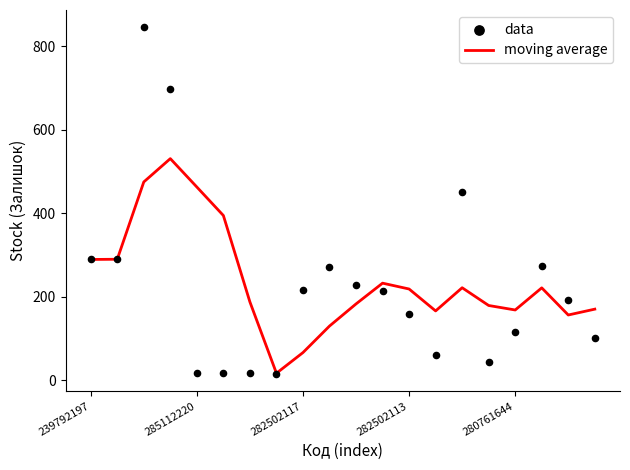

Where is moving average nearest to the value 273?

239792197